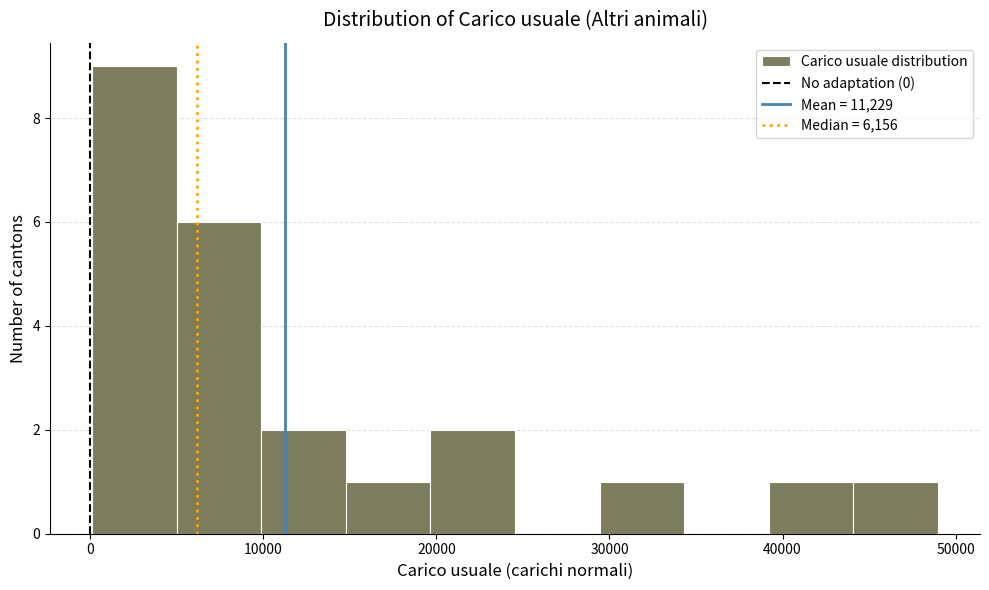

Which range on the x-axis has the tallest bar?

0 to 5000